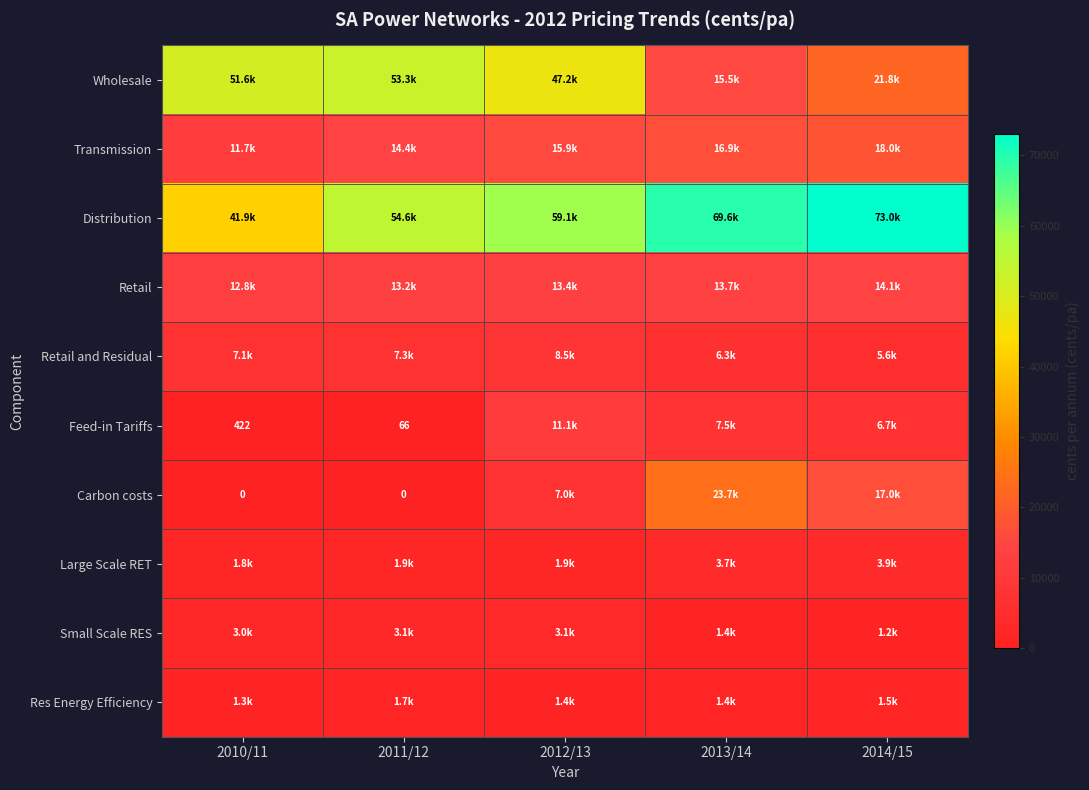

What is the difference between the highest and lowest values at 2014/15?

71838.7